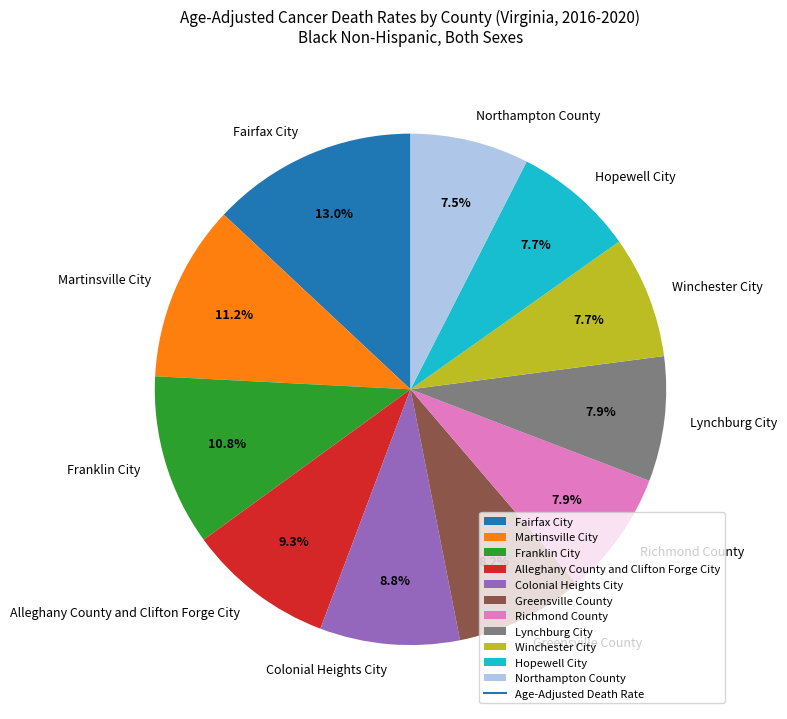

What is the largest slice in the pie chart?

Fairfax City